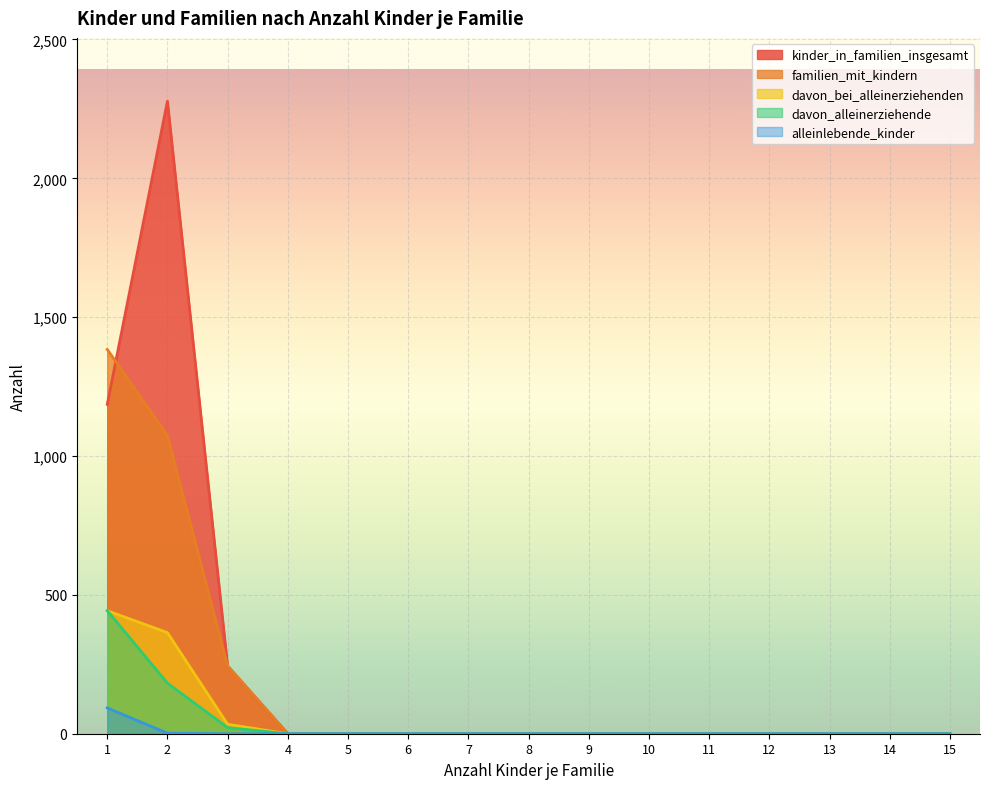

Reading right to left, what are all the values shown in this chart?

kinder_in_familien_insgesamt: 15=0	14=0	13=0	12=0	11=0	10=0	9=0	8=0	7=0	6=0	5=0	4=0	3=244	2=2278	1=1186
familien_mit_kindern: 15=0	14=0	13=0	12=0	11=0	10=0	9=0	8=0	7=0	6=0	5=0	4=0	3=244	2=1074	1=1384
davon_bei_alleinerziehenden: 15=0	14=0	13=0	12=0	11=0	10=0	9=0	8=0	7=0	6=0	5=0	4=0	3=34	2=364	1=443
davon_alleinerziehende: 15=0	14=0	13=0	12=0	11=0	10=0	9=0	8=0	7=0	6=0	5=0	4=0	3=22	2=182	1=443
alleinlebende_kinder: 15=0	14=0	13=0	12=0	11=0	10=0	9=0	8=0	7=0	6=0	5=0	4=0	3=0	2=2	1=93